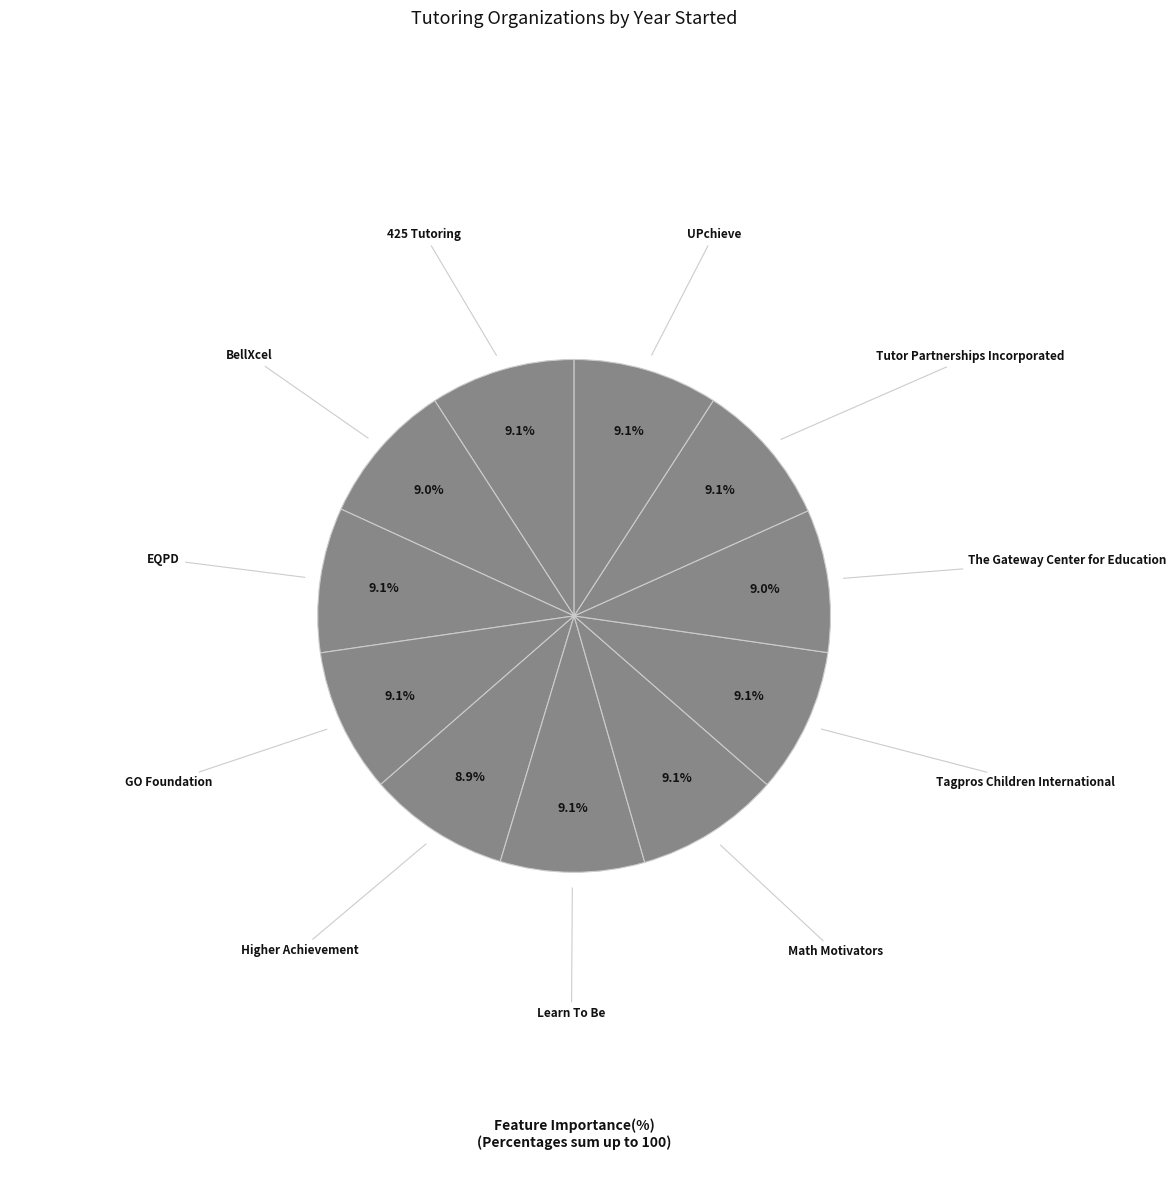

Which slice is the largest?

425 Tutoring